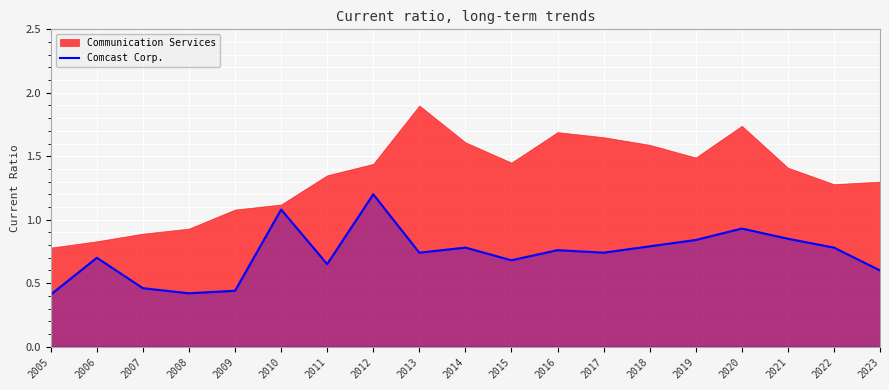

Is it true that Comcast Corp. equals 0.6 at 2023?

True